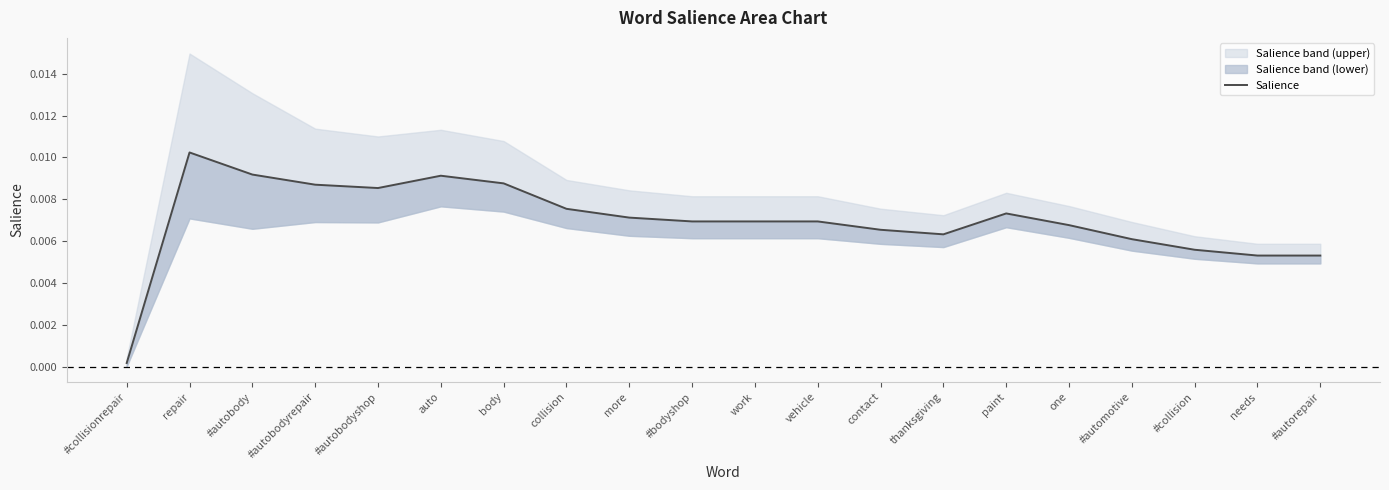

Rank the categories by value from highest to lowest.

repair, #autobody, auto, body, #autobodyrepair, #autobodyshop, collision, paint, more, #bodyshop, work, vehicle, one, contact, thanksgiving, #automotive, #collision, needs, #autorepair, #collisionrepair